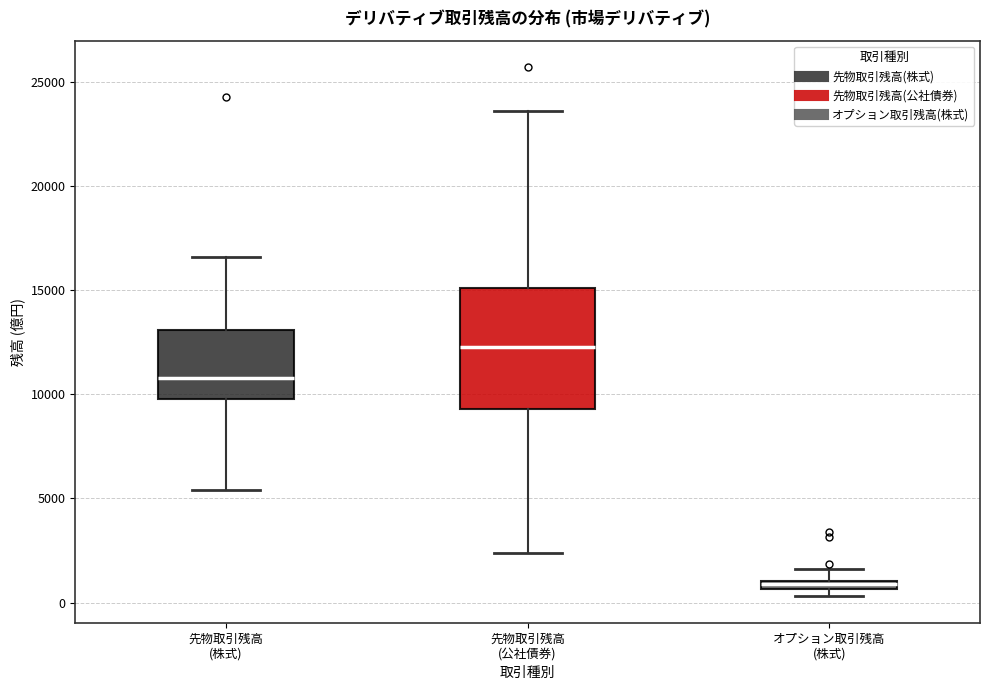

Which box has the highest median line?

先物取引残高 (公社債券)